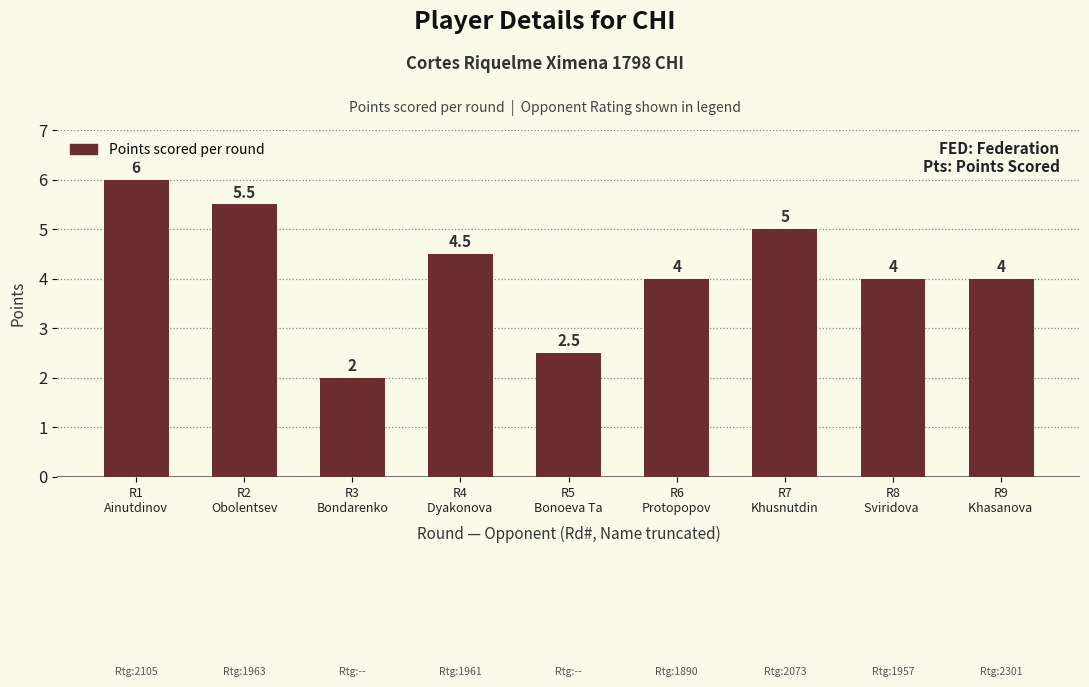

What is the difference between the maximum and minimum values?

4.0